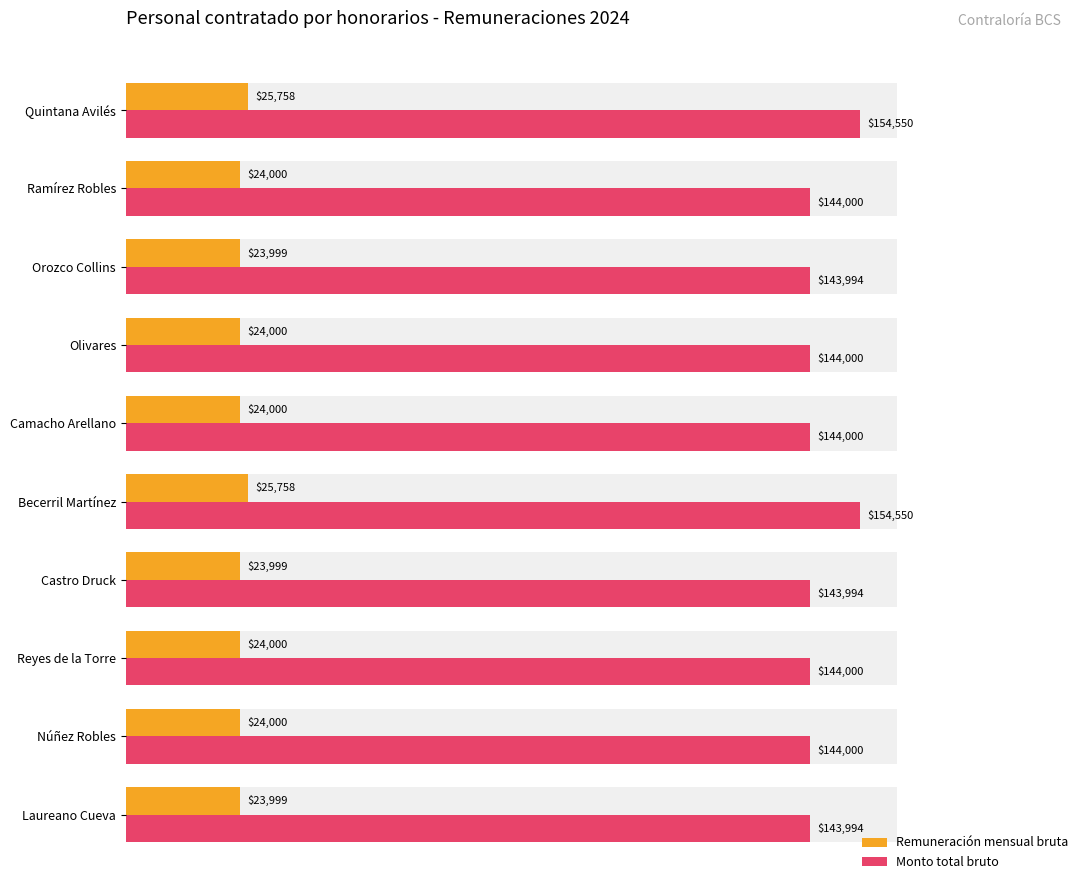

Are the bars grouped side by side (vs. stacked)?

Yes